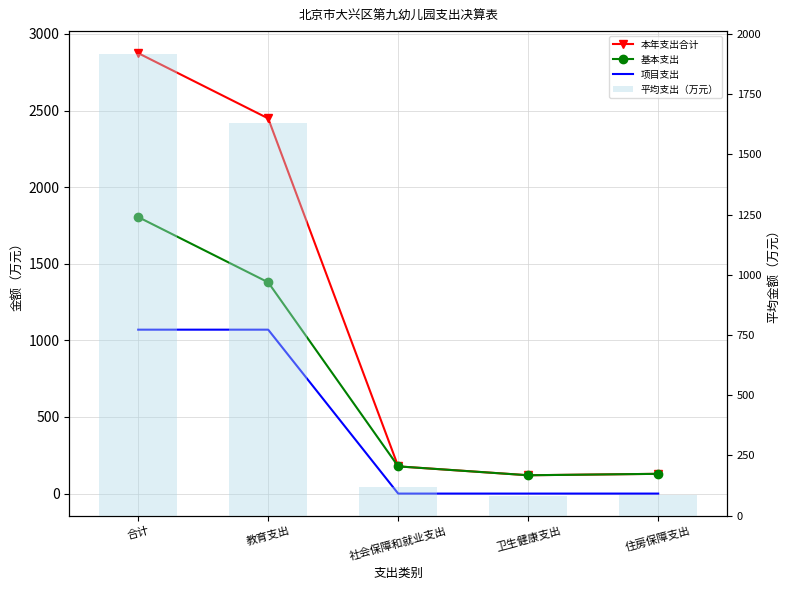

At which category is the sum across all series the highest?

合计